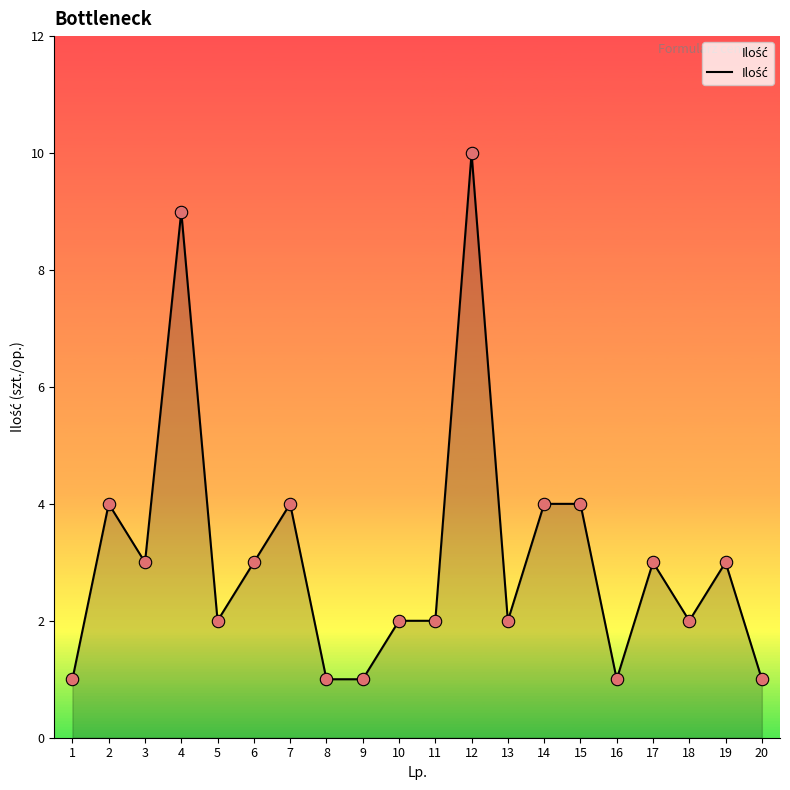

Which has a higher value, 4 or 13?

4